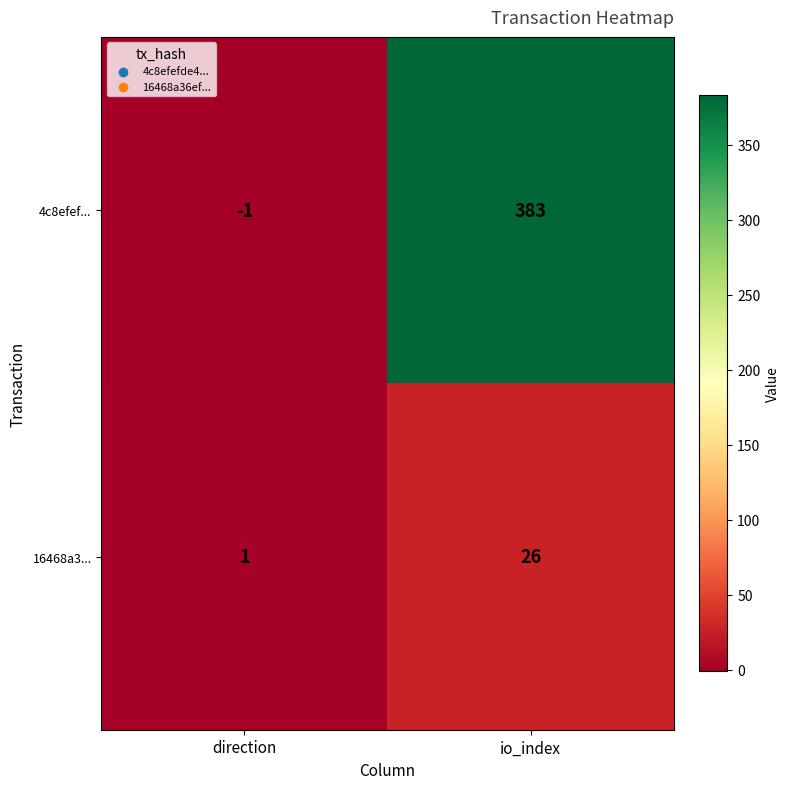

At how many categories does at least one series exceed 199?

1